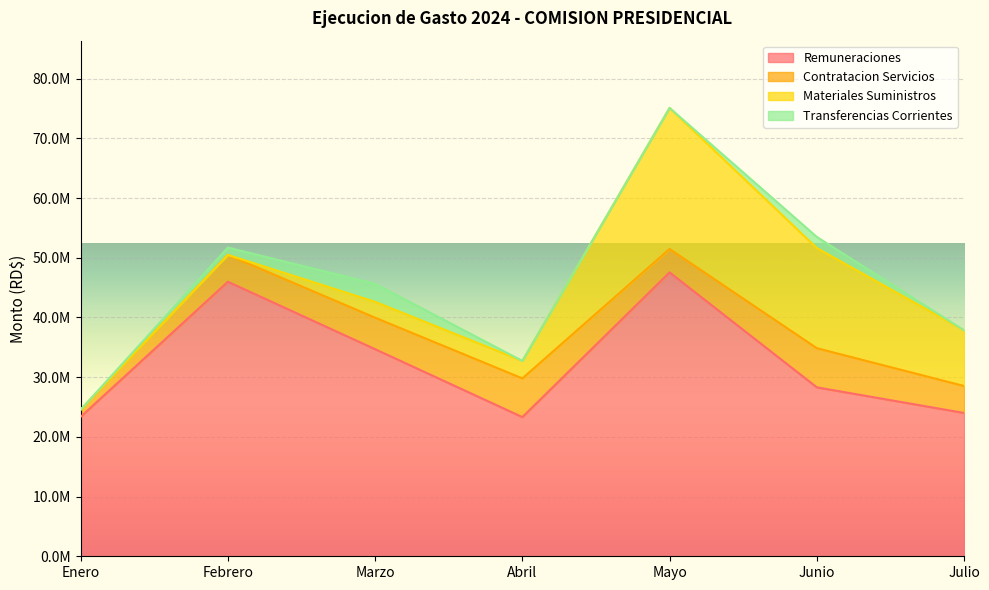

What is the value of the Transferencias Corrientes point at the 7th from the left?

7245.0